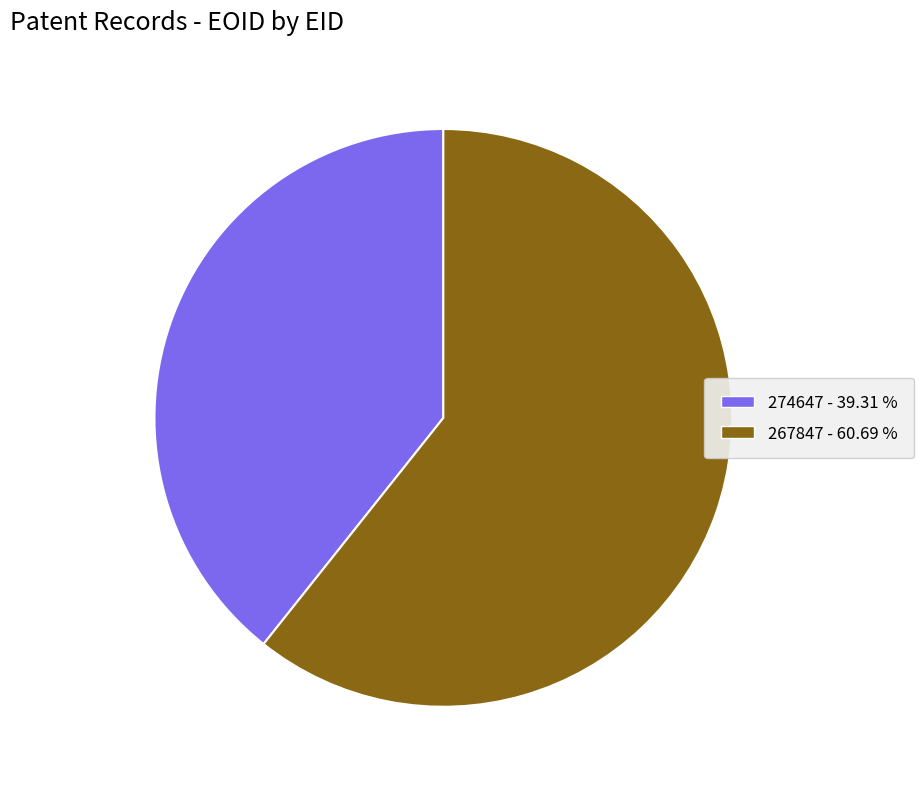

The 267847 slice represents 61% of the pie. True or false?

True